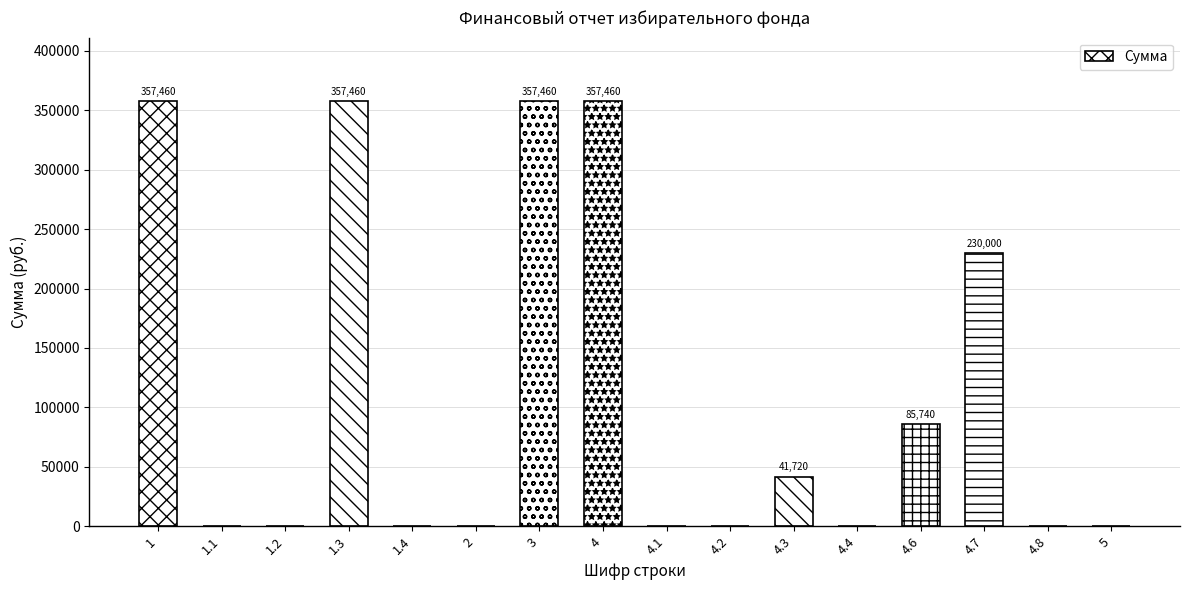

Between 4.7 and 1.2, which is larger?

4.7